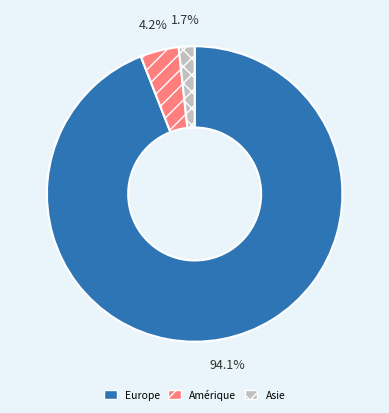

Which slice is the largest?

Europe